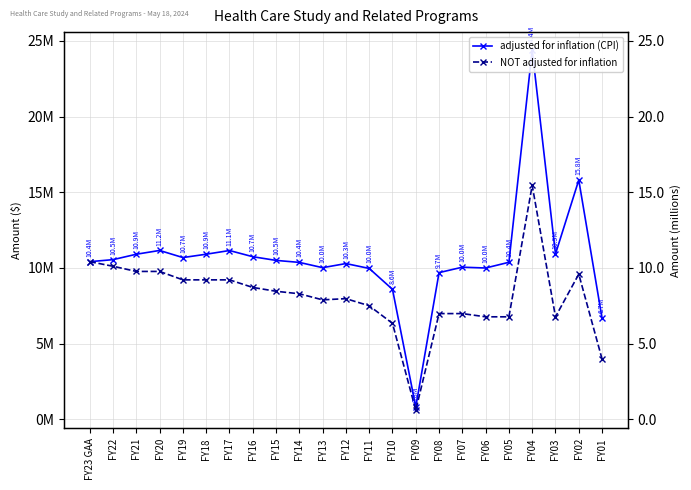

What is the difference between the maximum and minimum values in the NOT adjusted for inflation series?

14862984